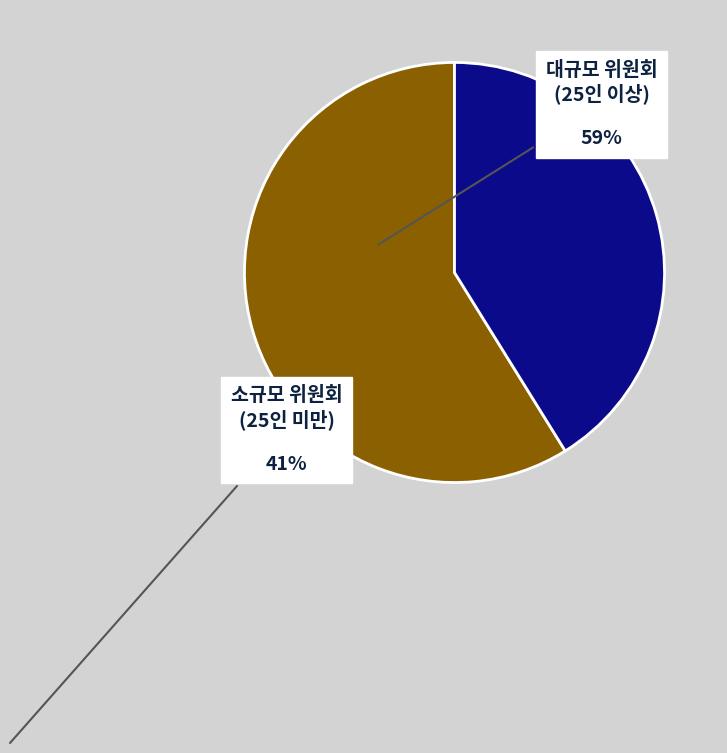

Which category has the smallest portion of the pie?

소규모 위원회 (25인 미만)